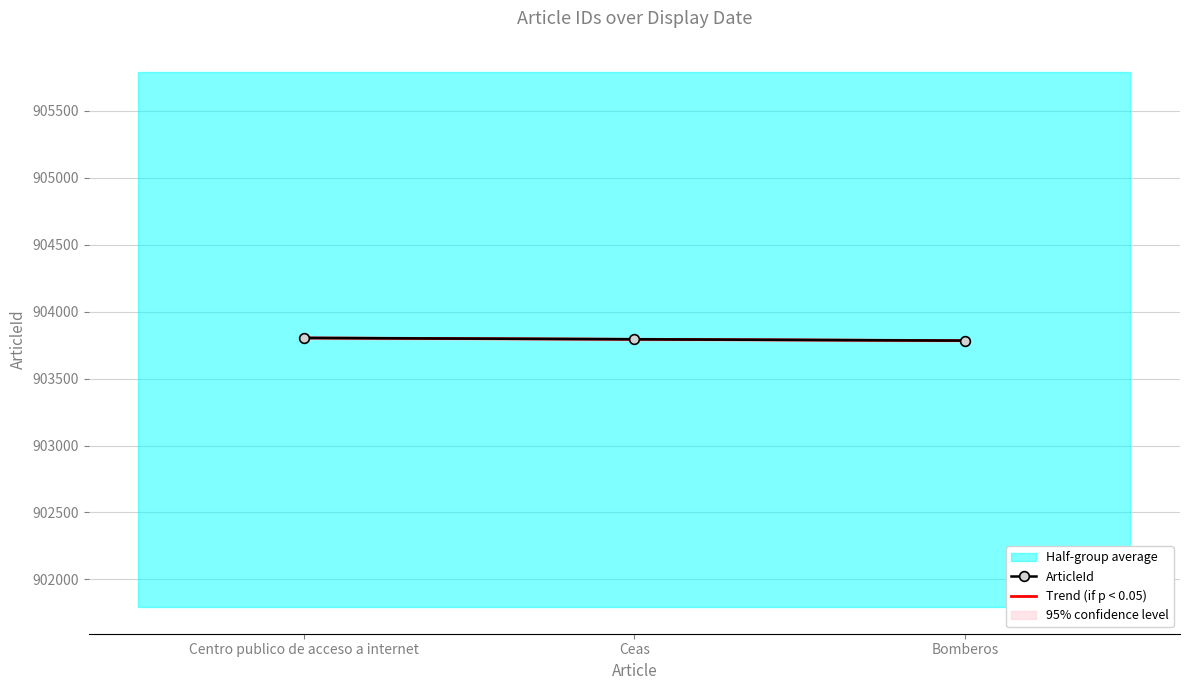

The value of ArticleId at Centro publico de acceso a internet is 363150. True or false?

False